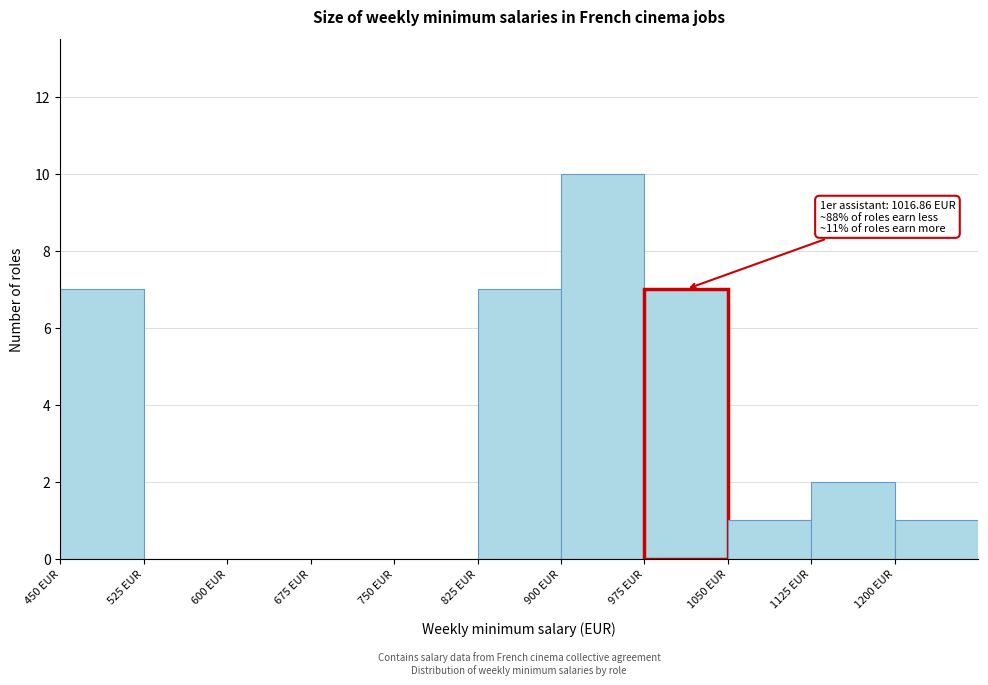

Over which range of the x-axis is the bar tallest?

900 to 975